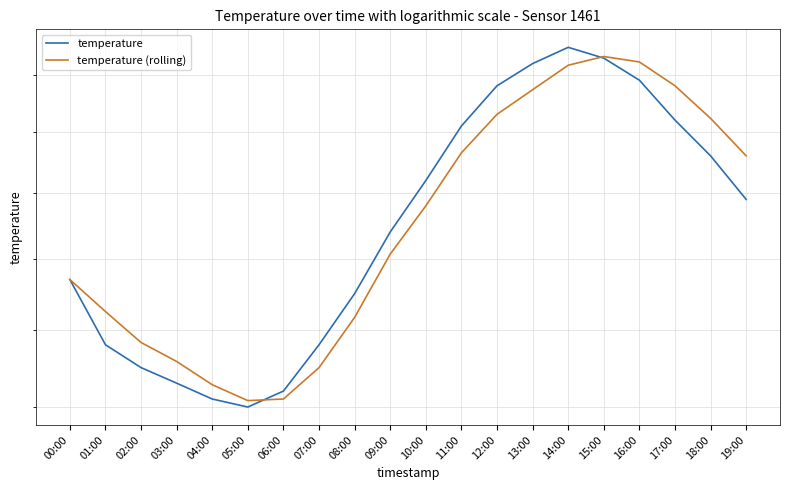

Between 15:00 and 00:00, which is larger?

15:00